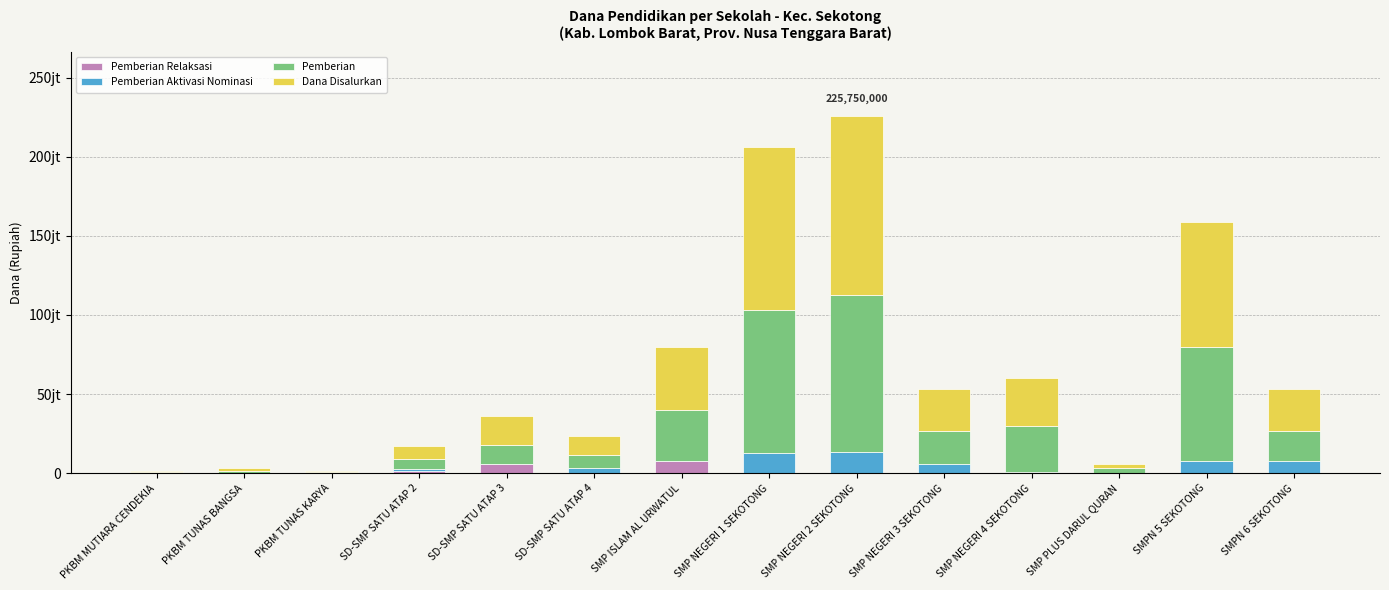

Are the bars grouped side by side (vs. stacked)?

No